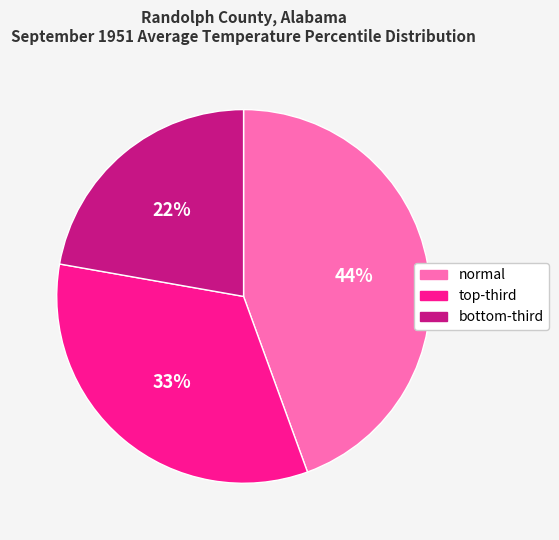

Rank the categories by value from highest to lowest.

normal, top-third, bottom-third